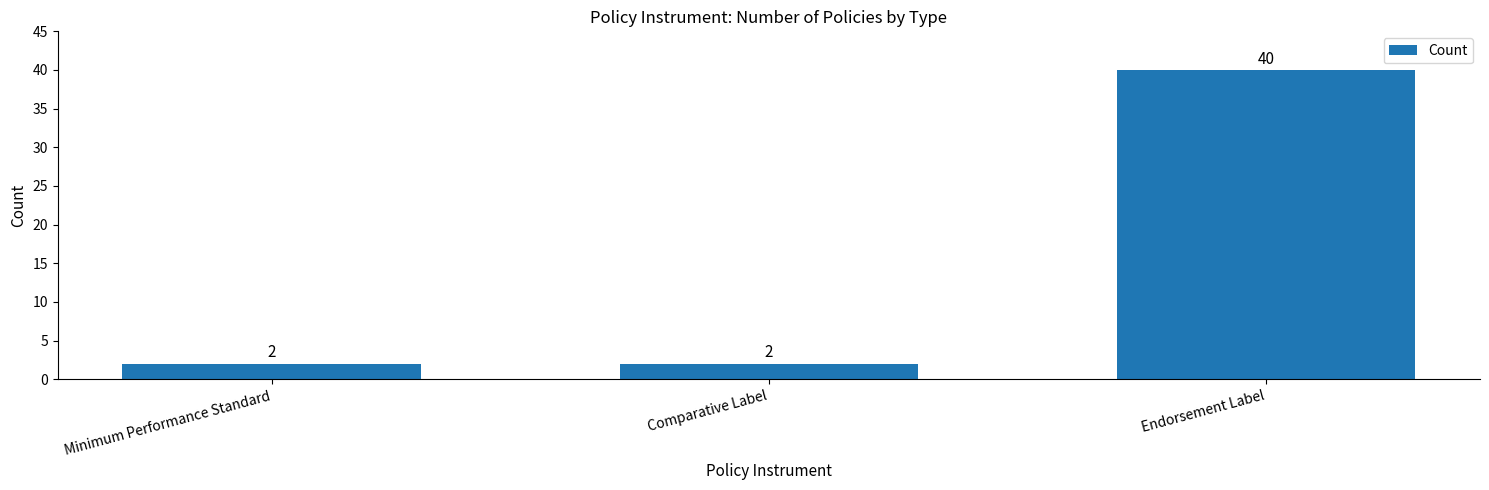

What position from the right is Minimum Performance Standard?

3